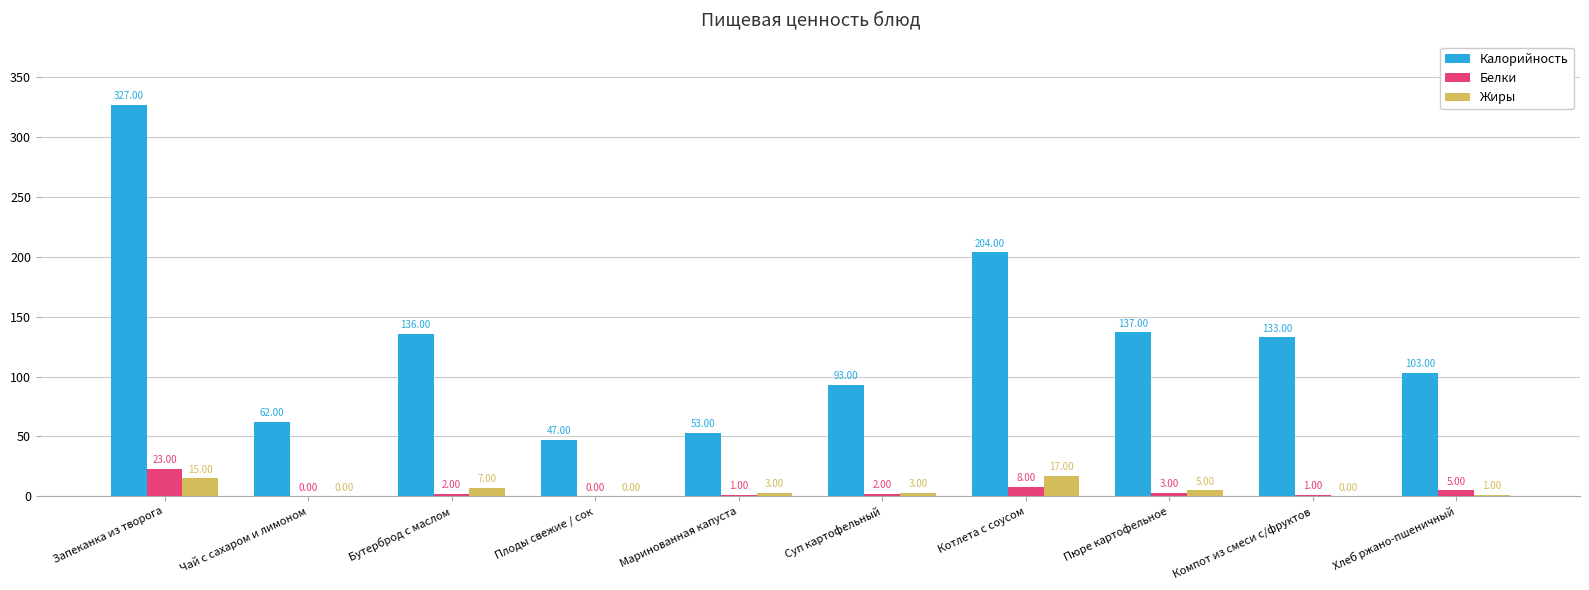

The Калорийность series shows 87 at Компот из смеси с/фруктов. True or false?

False